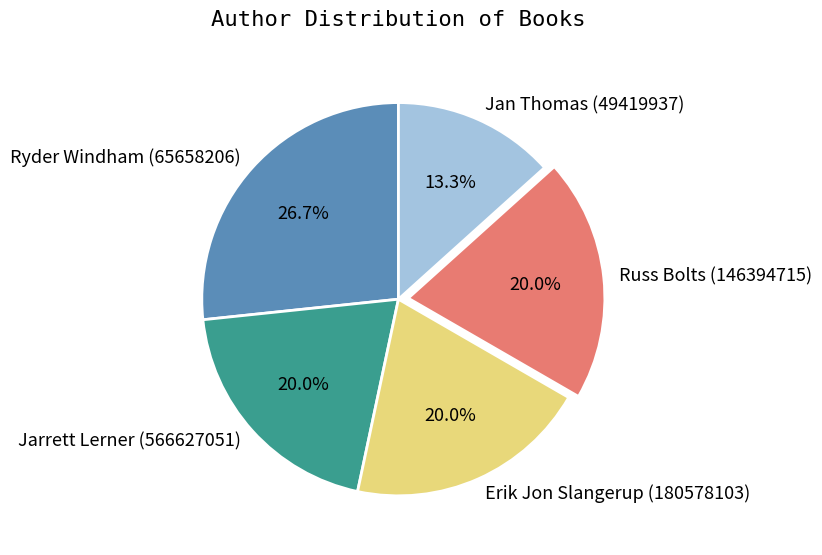

Between Jarrett Lerner (566627051) and Jan Thomas (49419937), which is larger?

Jarrett Lerner (566627051)